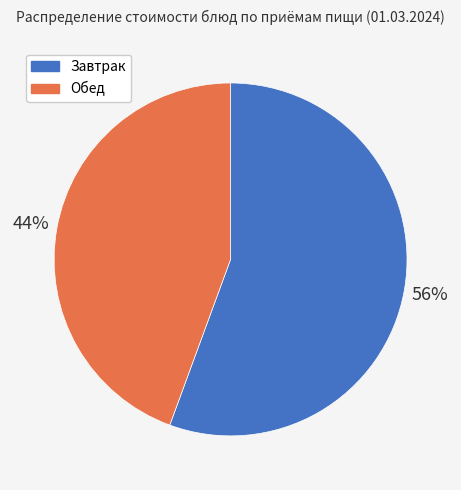

Is there a majority slice in this chart?

Yes